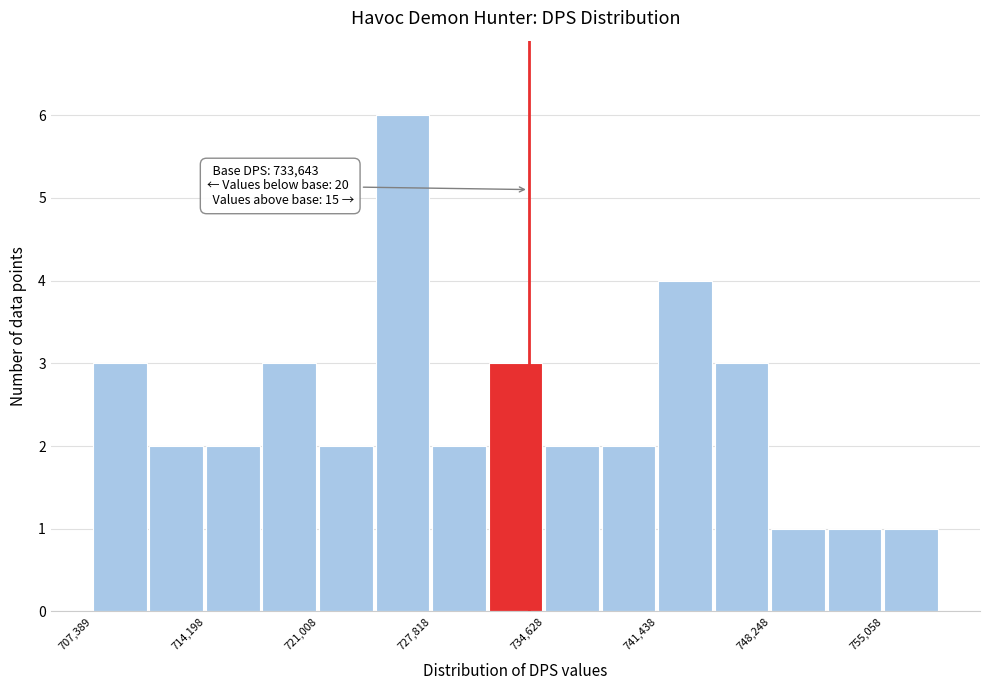

Around what value on the x-axis is the tallest bar? Give the approximate position of its centre, as read against the axis.

726000